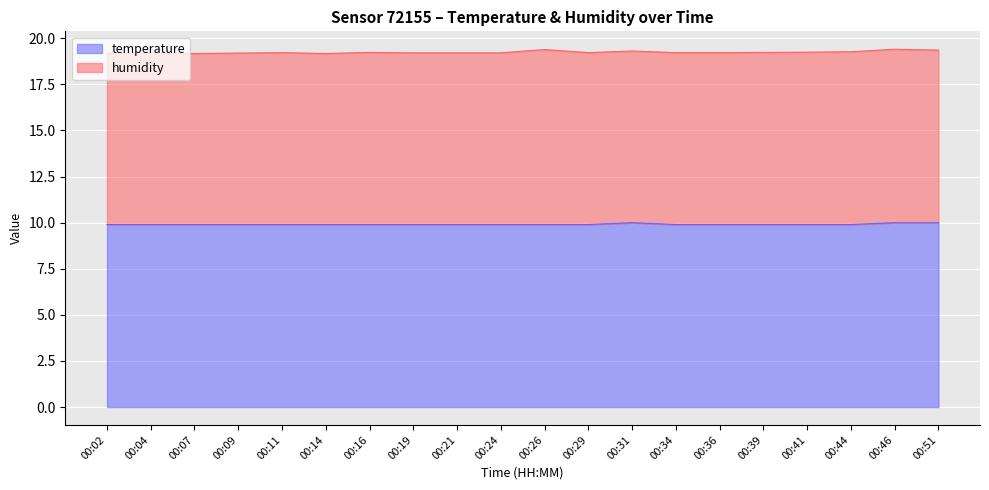

What is the value of the 8th point from the left?

9.9